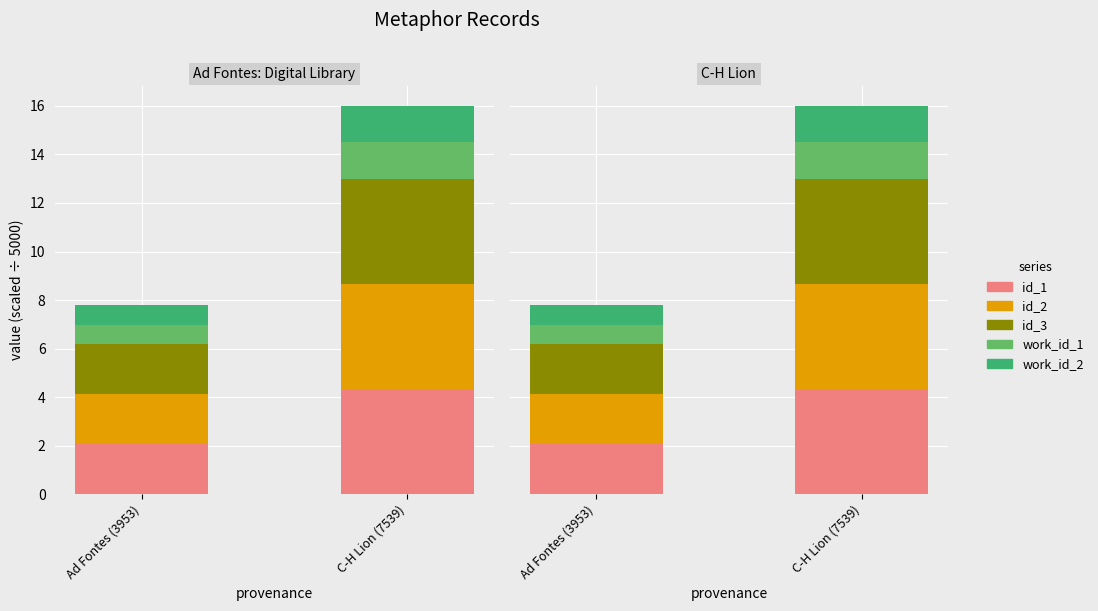

Rank the categories by id_1 value from highest to lowest.

C-H Lion (7539), Ad Fontes (3953)